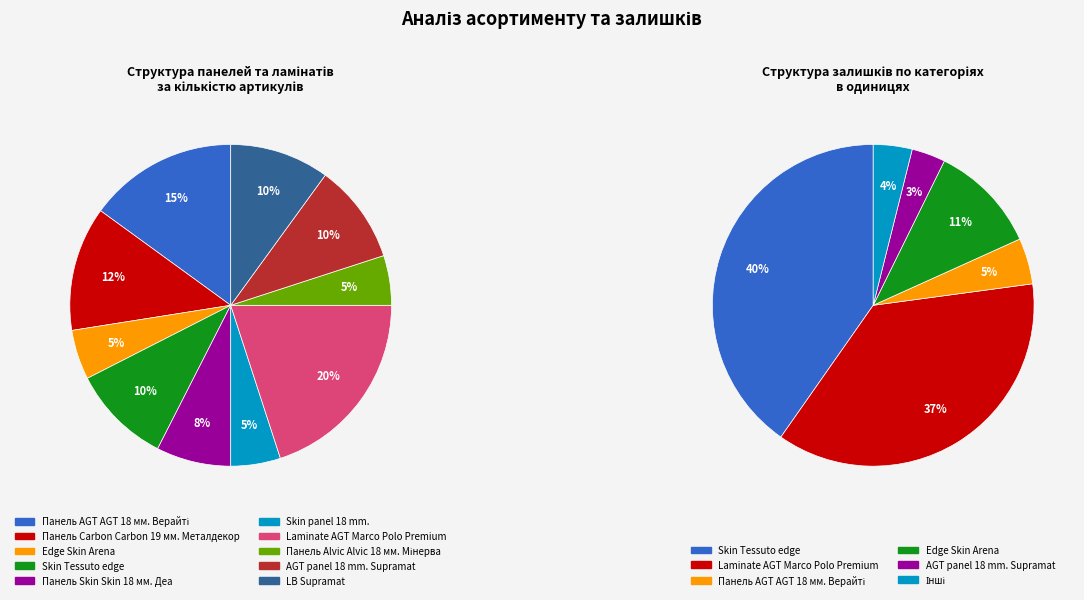

Rank the categories by value from highest to lowest.

Laminate AGT Marco Polo Premium, Панель AGT AGT 18 мм. Верайті, Панель Carbon Carbon 19 мм. Металдекор, Skin Tessuto edge, AGT panel 18 mm. Supramat, LB Supramat, Панель Skin Skin 18 мм. Деа, Edge Skin Arena, Skin panel 18 mm., Панель Alvic Alvic 18 мм. Мінерва